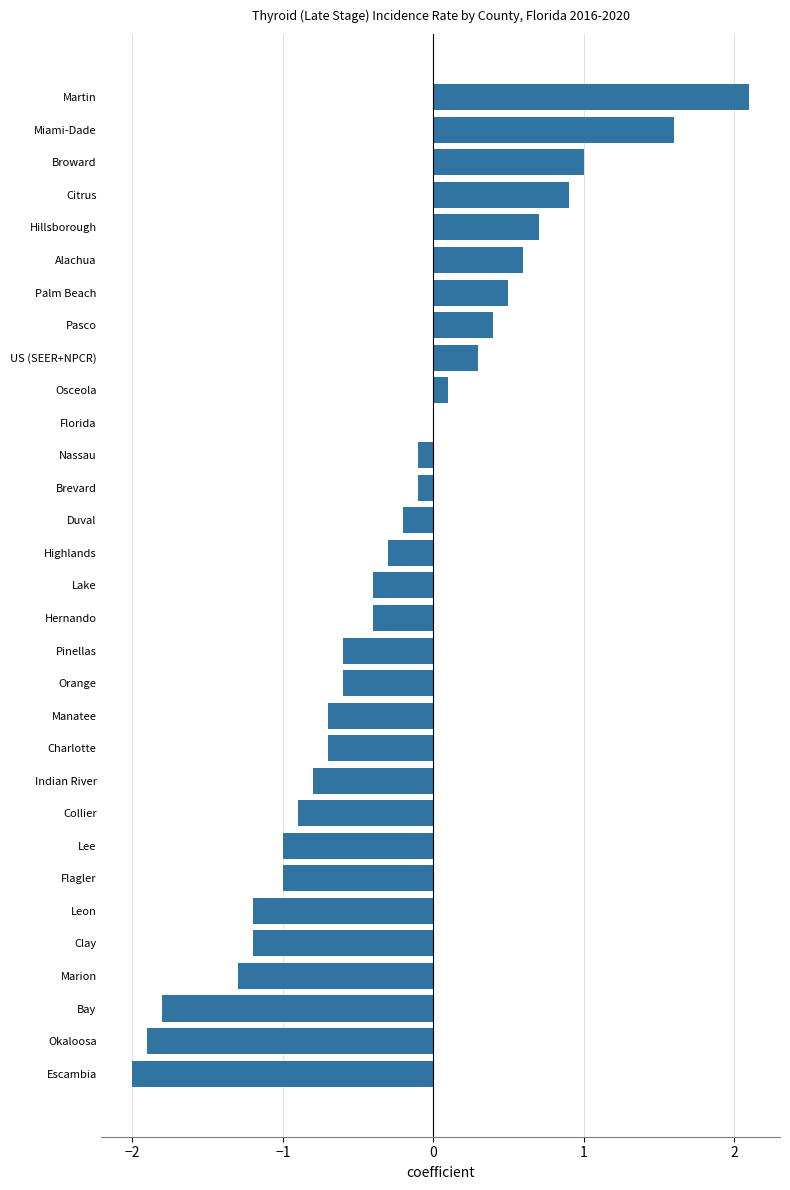

What is the average value?

-0.3